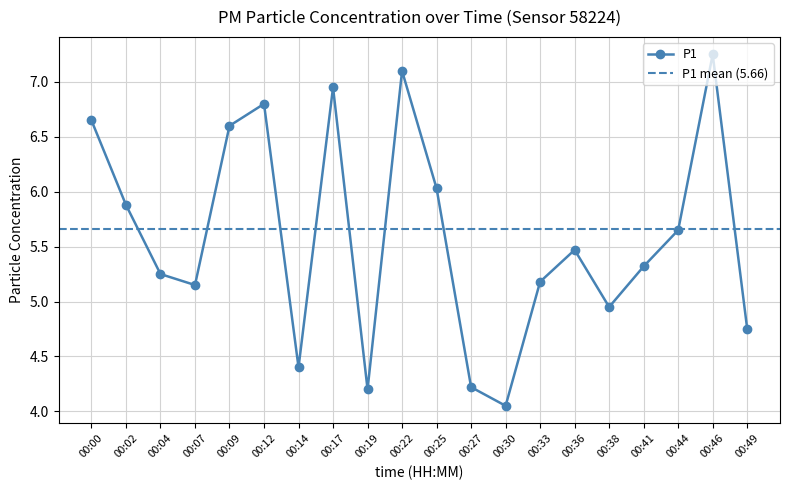

What is the difference between the values at 00:07 and 00:12?

1.6